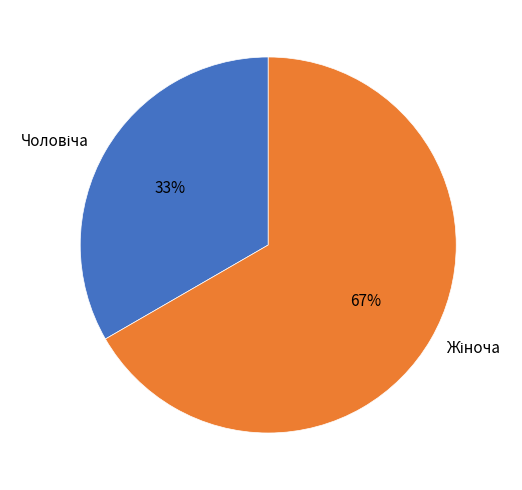

Is there a majority slice in this chart?

Yes